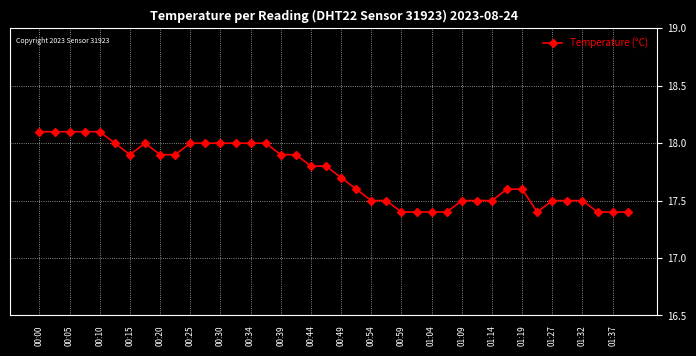

True or false: there are more than 0 points higher than both neighbors.

True